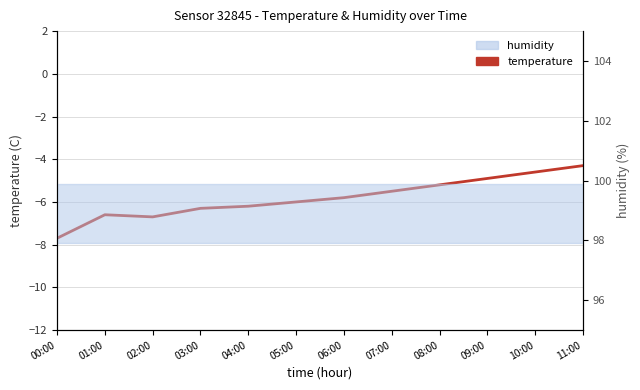

What is the sum of the values at 03:00 and 05:00?

-12.3